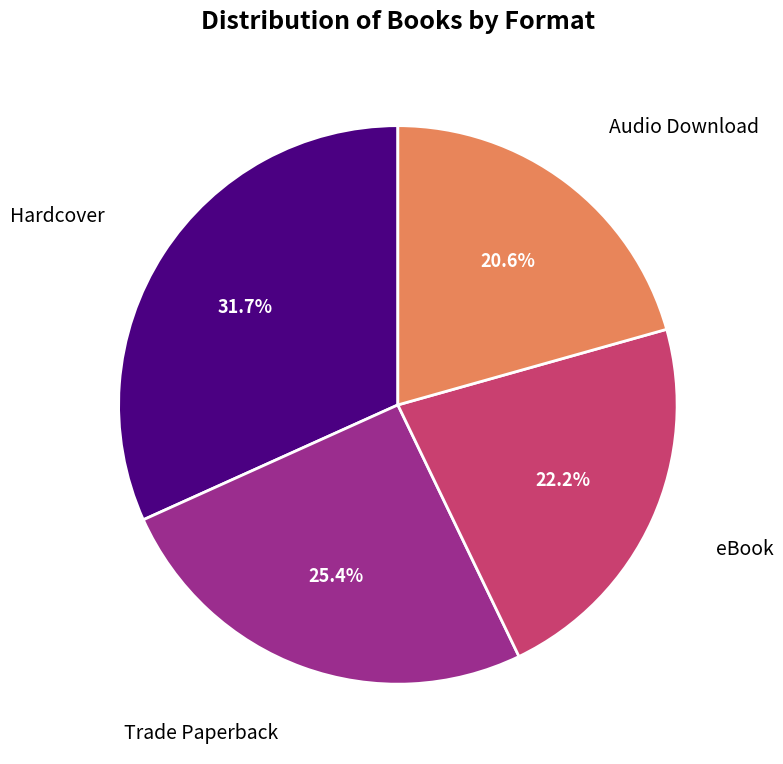

To the nearest percent, what is the difference between the eBook and Hardcover slice percentages?

10%